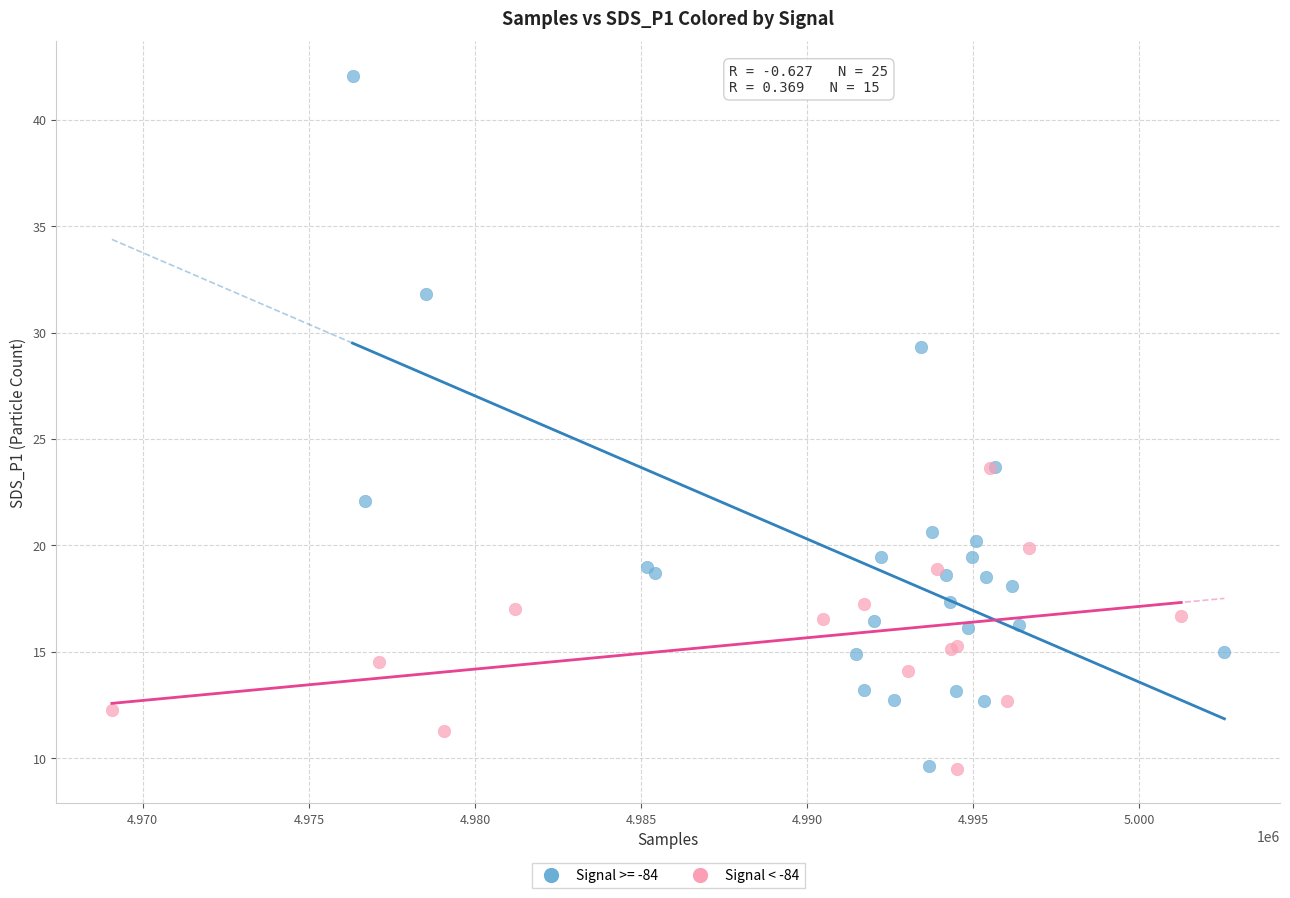

Which series reaches the maximum Y coordinate?

Signal >= -84